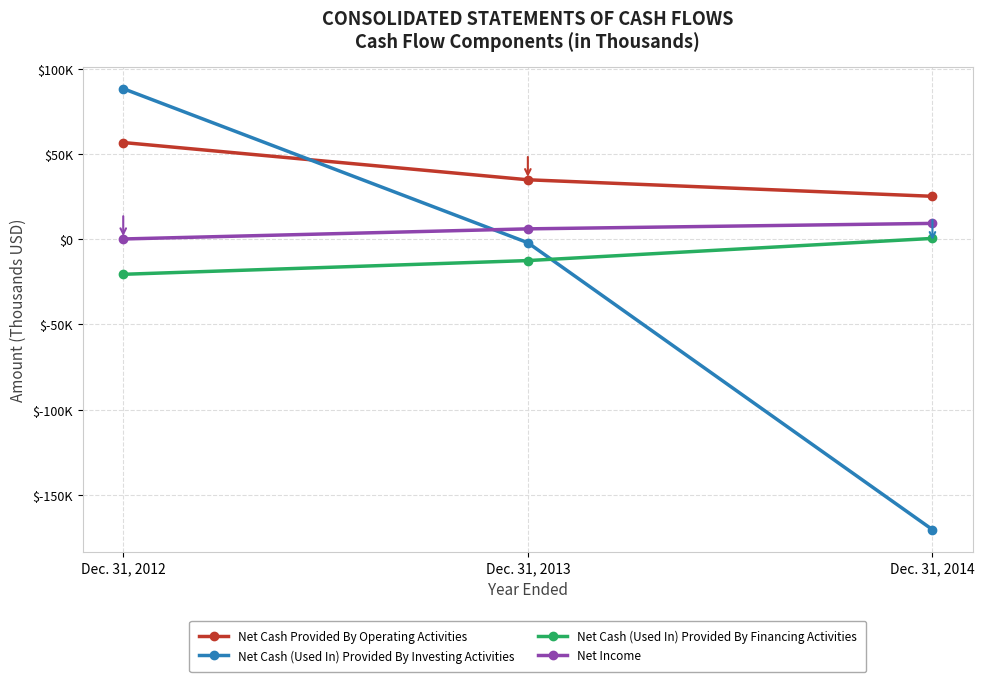

Does the chart have visible grid lines?

Yes